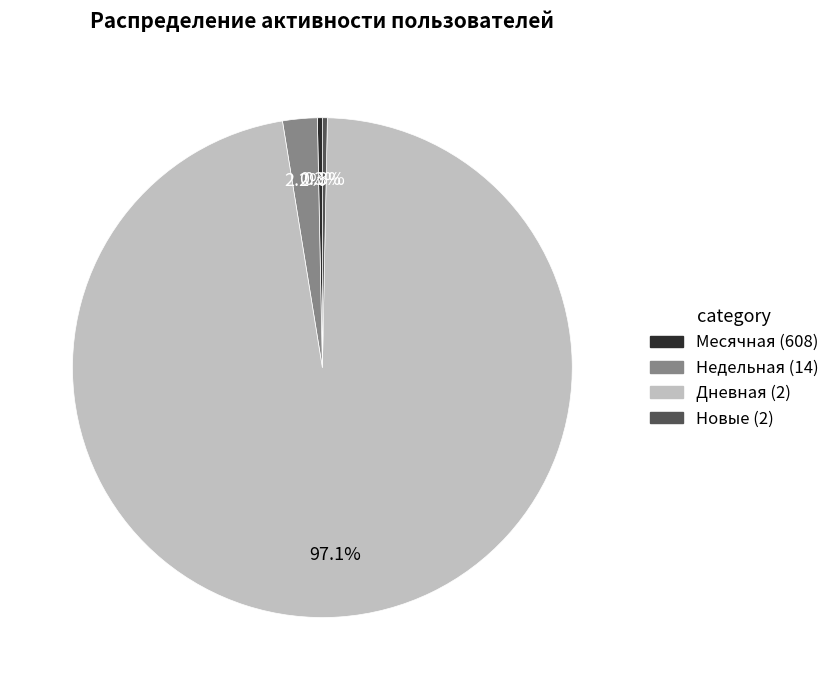

Is there a majority slice in this chart?

Yes